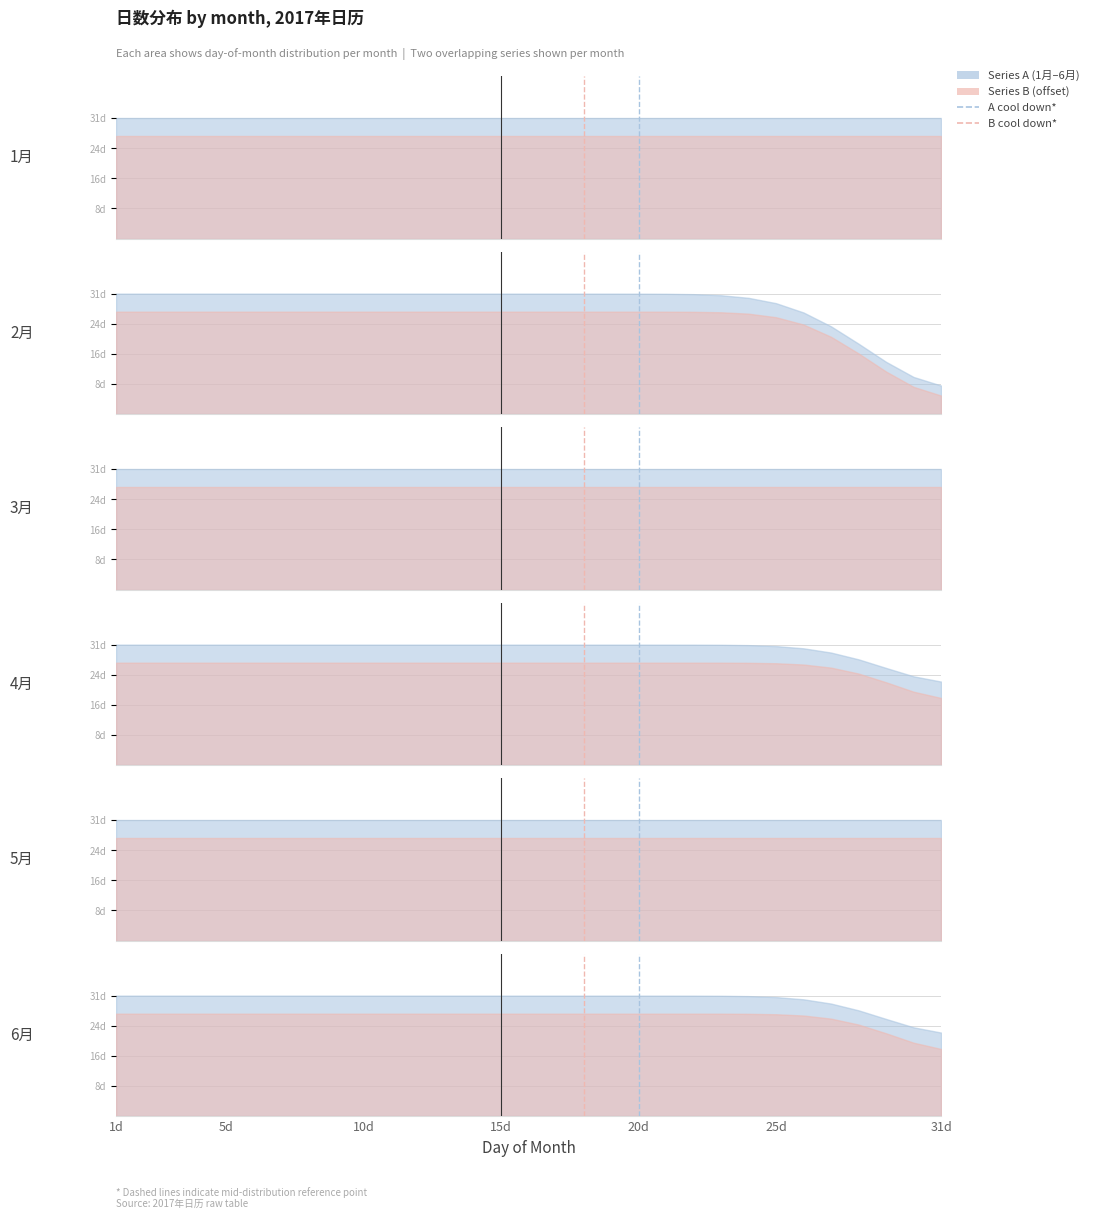

Does the chart display data point markers on the line(s)?

No